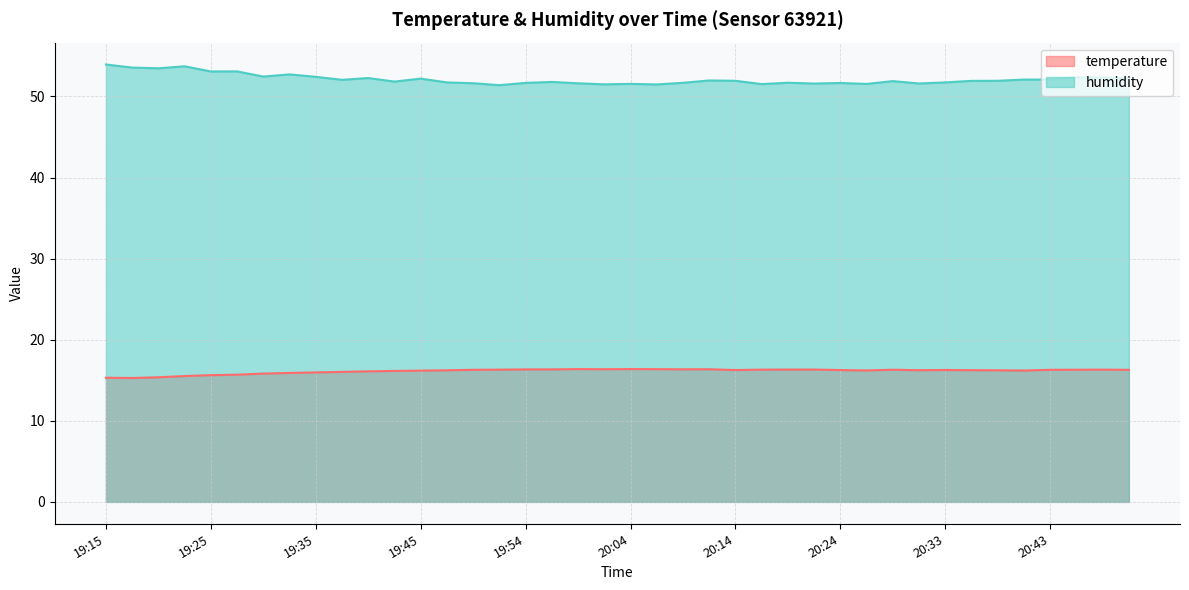

Rank the series at 19:35 from lowest to highest value.

temperature, humidity